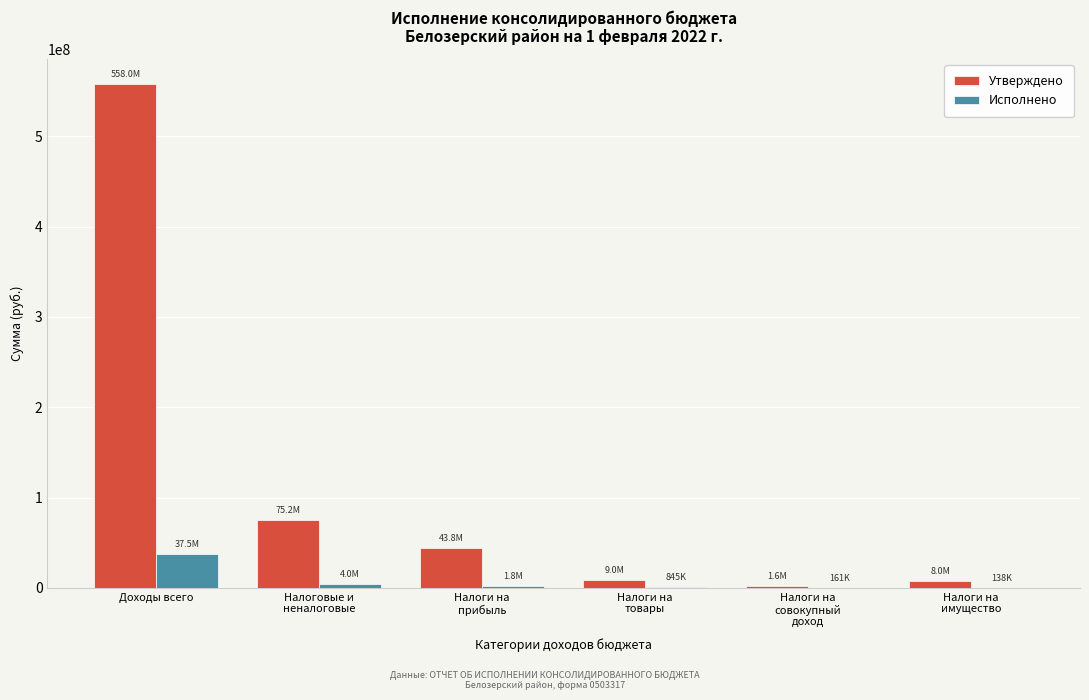

At which label does Утверждено reach its peak?

Доходы всего